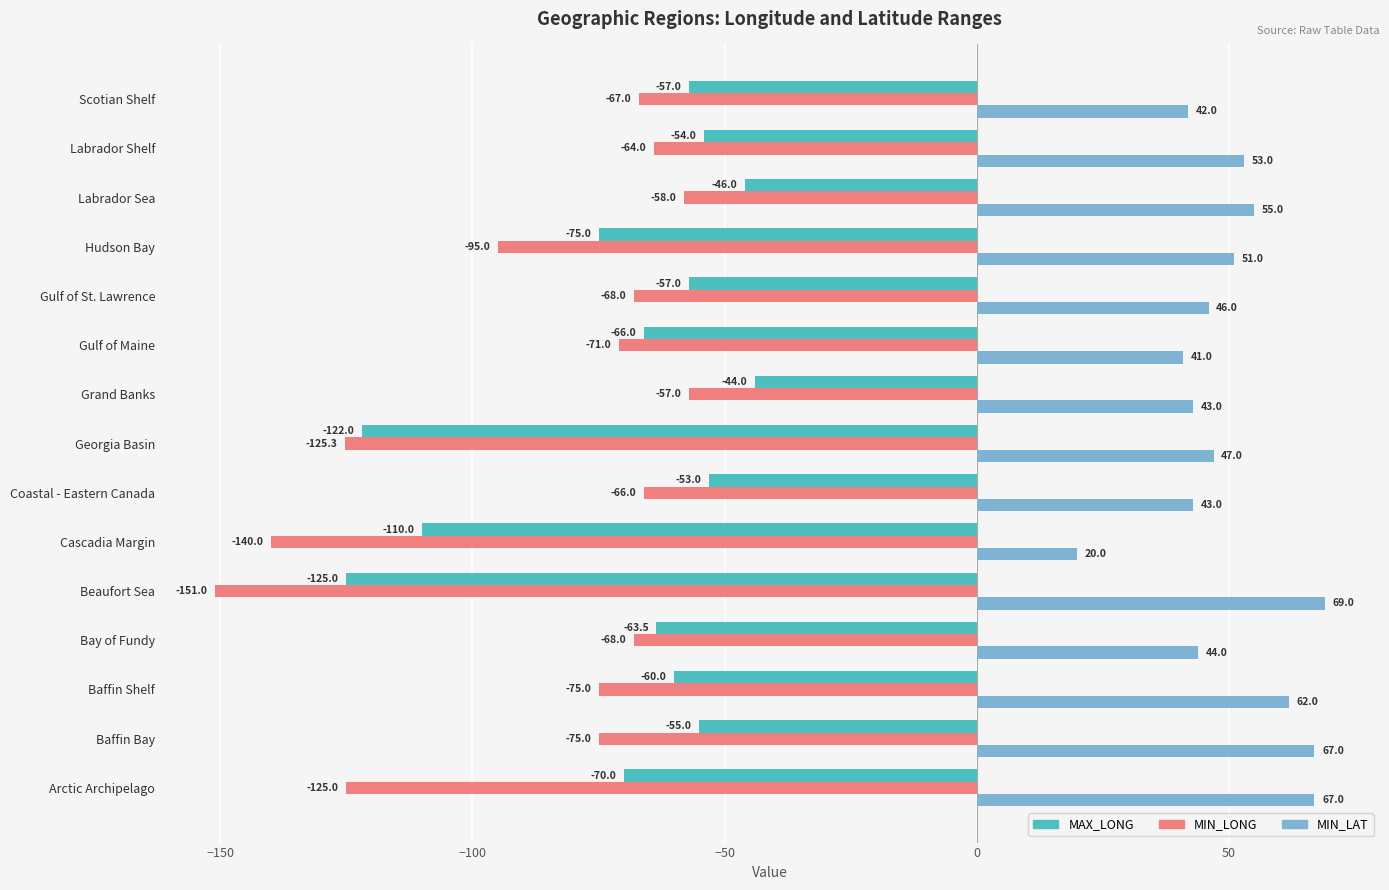

Which series changed the most between Arctic Archipelago and Cascadia Margin?

MIN_LAT